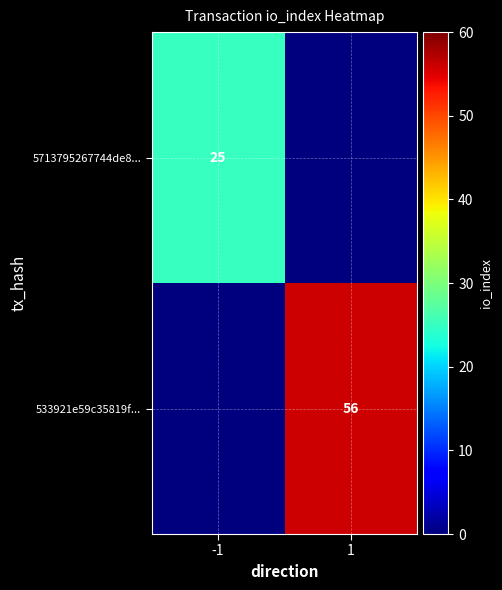

True or false: 533921e59c35819f... has a value of 56 at 1.

True